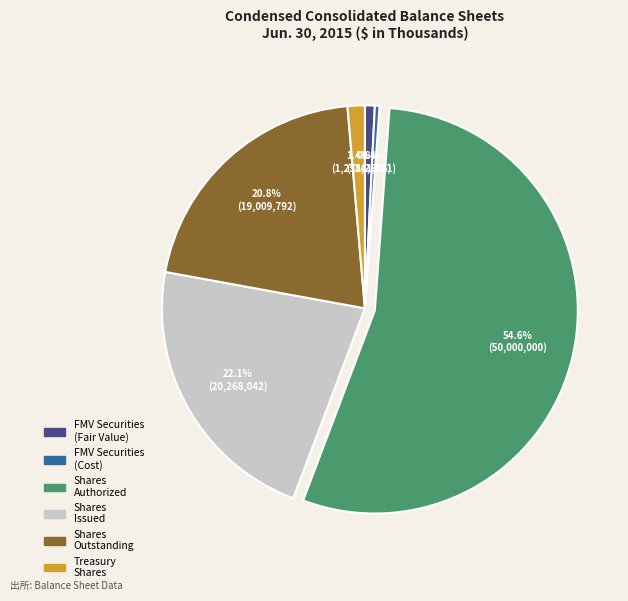

Is the sum of FMV Securities (Fair Value) and FMV Securities (Cost) greater than half?

No